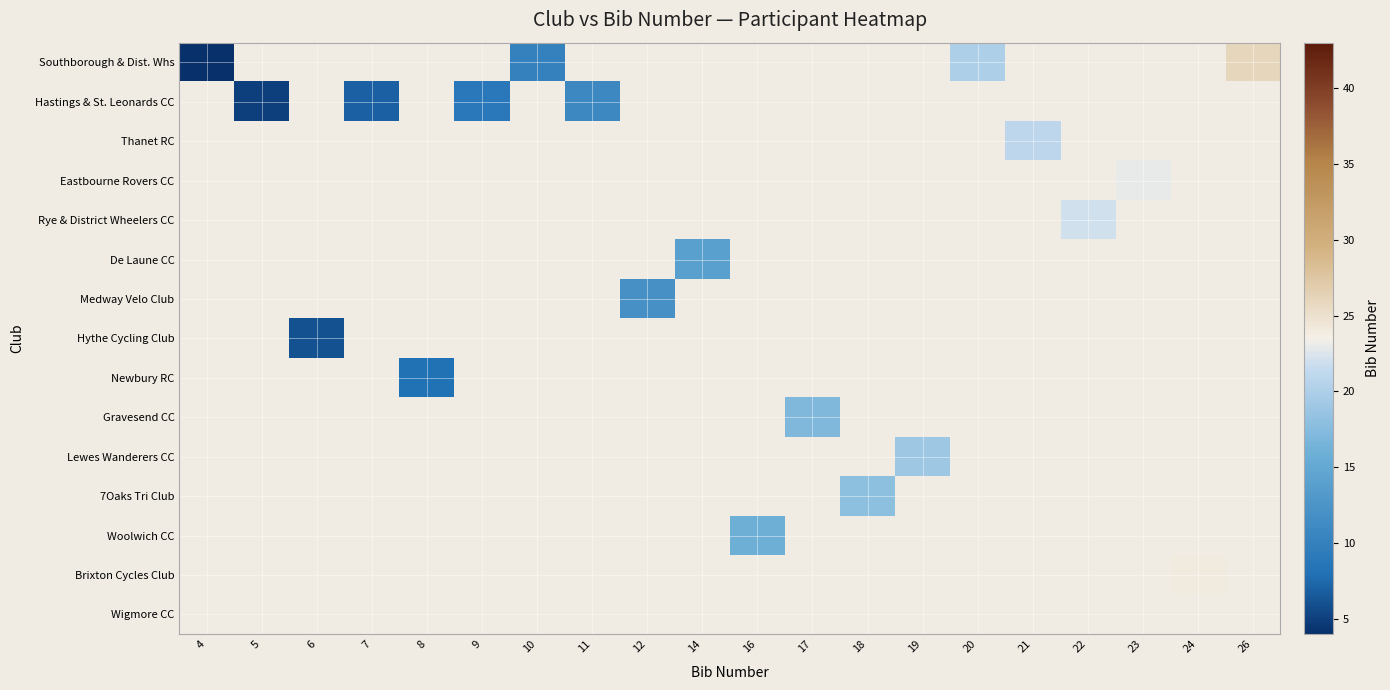

At how many categories does at least one series exceed 22?

3